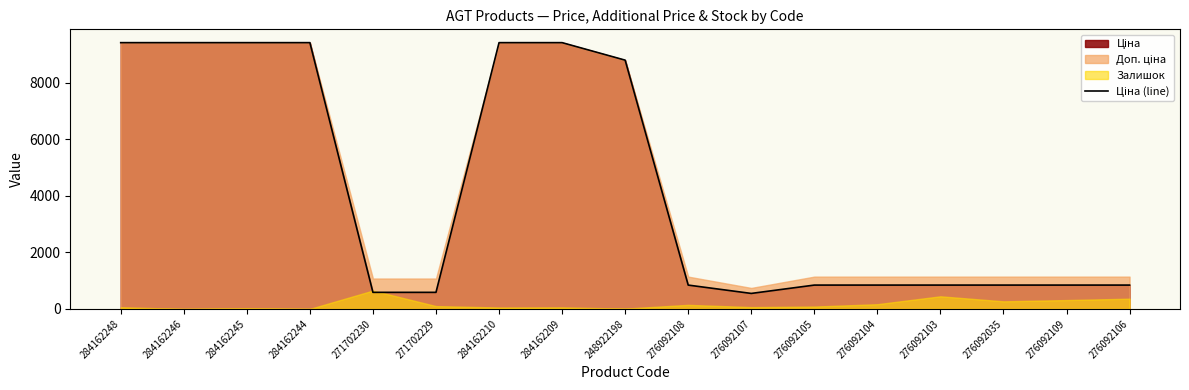

How many lines are shown in the chart?

1